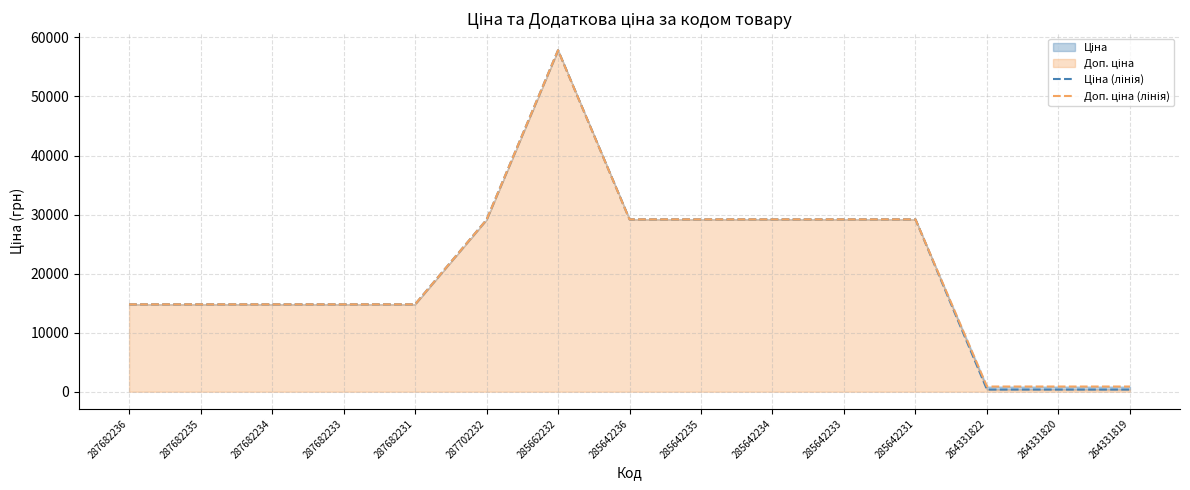

Reading left to right, list all the values displayed in this chart.

Ціна (лінія): 14800.8	14800.8	14800.8	14800.8	14800.8	29119.2	57826.2	29188.5	29188.5	29188.5	29188.5	29188.5	371.4	371.4	371.4
Доп. ціна (лінія): 14800.8	14800.8	14800.8	14800.8	14800.8	29119.2	57826.2	29188.5	29188.5	29188.5	29188.5	29188.5	883.0	883.0	883.0